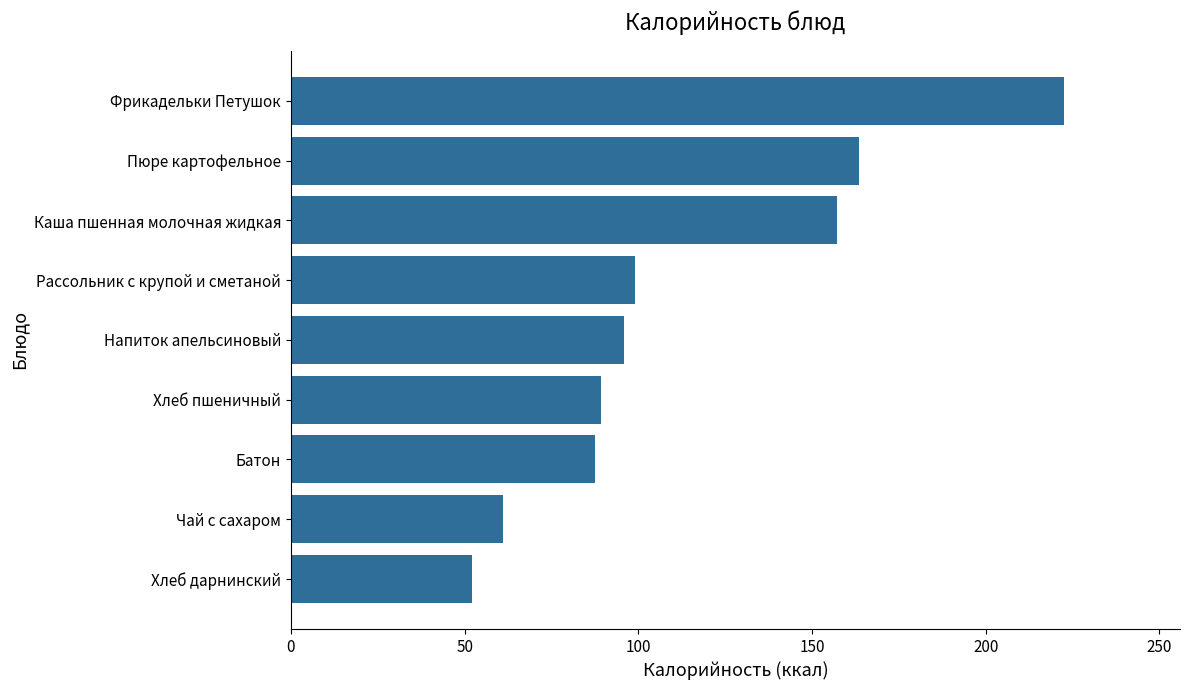

What is the maximum value shown in the chart?

222.6